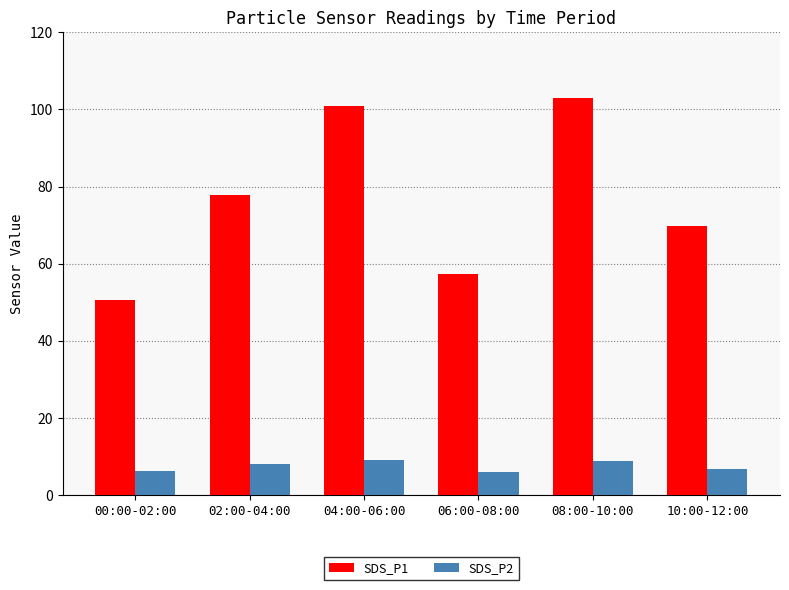

What position from the right is 08:00-10:00?

2